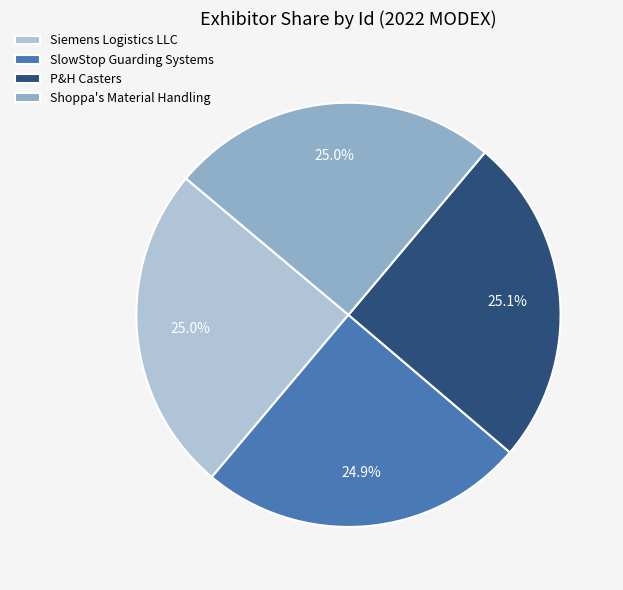

To the nearest percent, what portion does SlowStop Guarding Systems represent?

25%